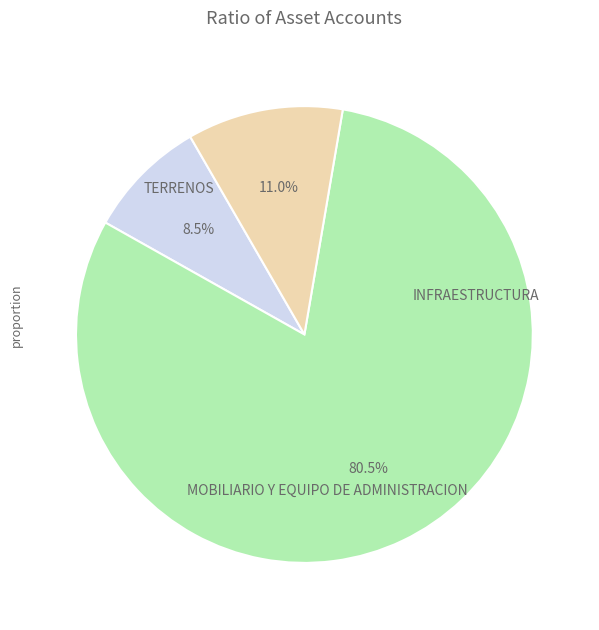

Is there a majority slice in this chart?

Yes